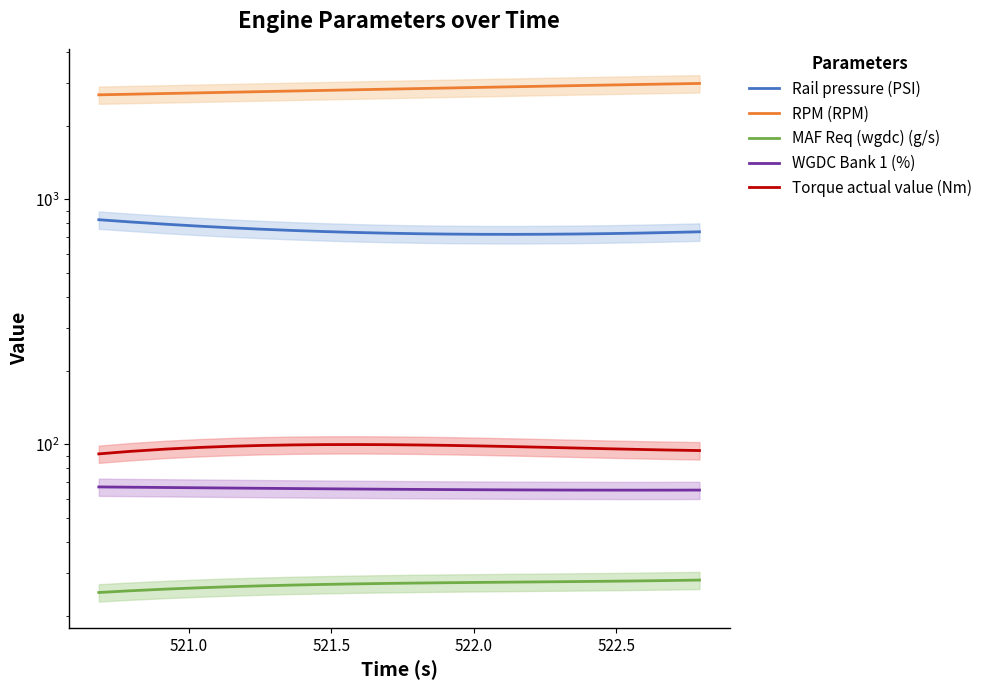

Reading left to right, extract all data points from this chart.

Rail pressure (PSI): 826.3	809.4	791.6	778.1	766.2	755.9	747.0	739.7	733.2	728.2	724.5	722.0	720.5	720.2	720.9	722.6	725.1	728.6	732.7	737.7
RPM (RPM): 2672.6	2688.1	2706.4	2722.3	2738.2	2754.0	2770.1	2785.6	2802.3	2818.5	2834.6	2850.1	2866.6	2882.5	2898.3	2914.2	2929.5	2944.9	2959.5	2974.5
MAF Req (wgdc) (g/s): 24.9	25.3	25.7	26.0	26.2	26.5	26.7	26.8	27.0	27.1	27.2	27.3	27.3	27.4	27.5	27.6	27.6	27.7	27.8	27.9
WGDC Bank 1 (%): 67.1	66.9	66.7	66.5	66.4	66.2	66.1	65.9	65.8	65.6	65.5	65.4	65.3	65.2	65.2	65.1	65.1	65.1	65.1	65.1
Torque actual value (Nm): 91.5	93.7	95.8	97.2	98.2	99.0	99.5	99.8	99.9	99.8	99.5	99.1	98.6	98.0	97.3	96.7	96.0	95.4	94.9	94.4